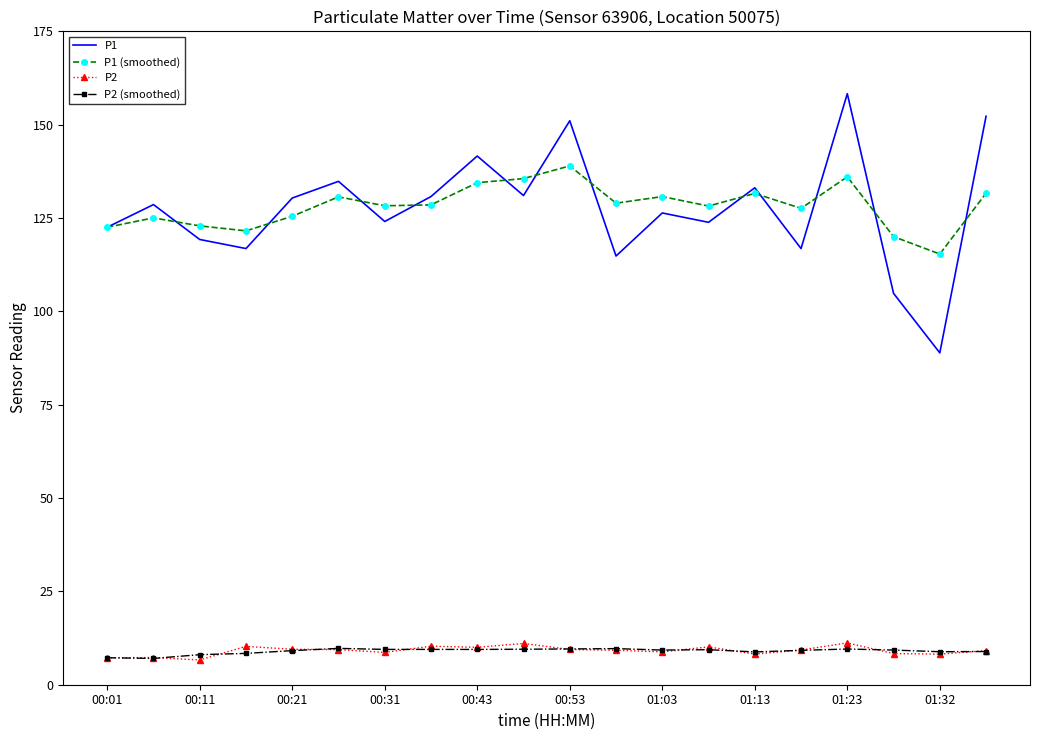

What is the minimum value for P2 (smoothed)?

7.0